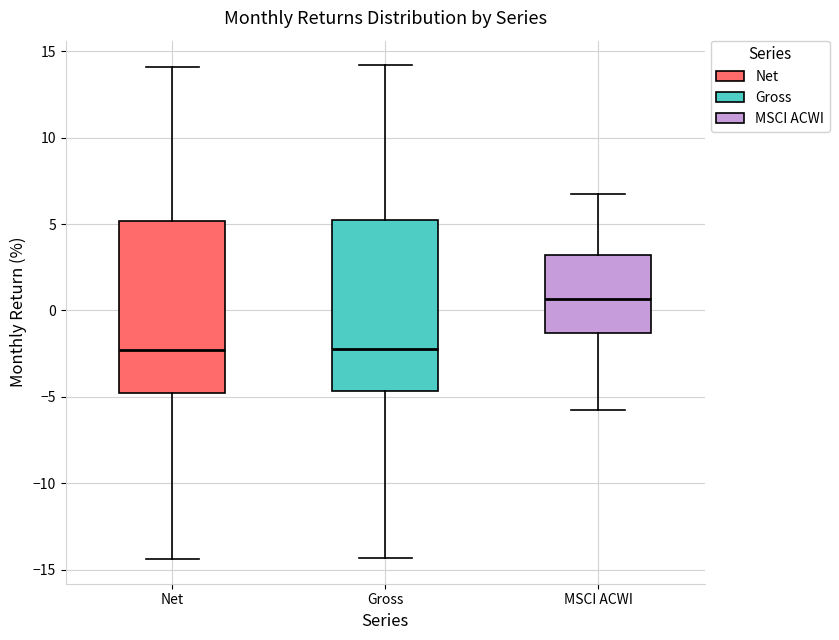

Reading left to right, read every box against the y-axis: the position of its median line, the range the box covers, and the ends of its whiskers. The values are not printed on the chart, so give them approximately, as read against the axis.

Net: median -2.5, box -4.5 to 5.0, whiskers -14.5 to 14.0
Gross: median -2.0, box -4.5 to 5.5, whiskers -14.5 to 14.0
MSCI ACWI: median 0.5, box -1.5 to 3.0, whiskers -5.5 to 7.0